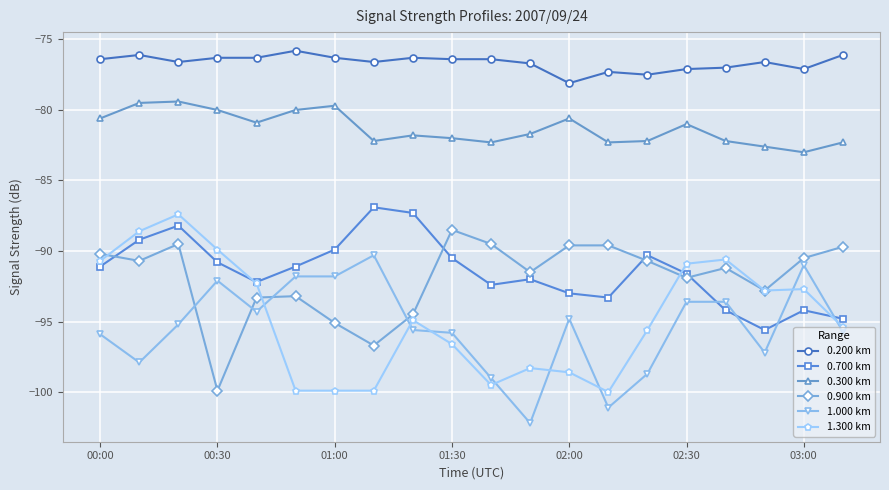

What is the sum of all 1.000 km values?

-1907.6